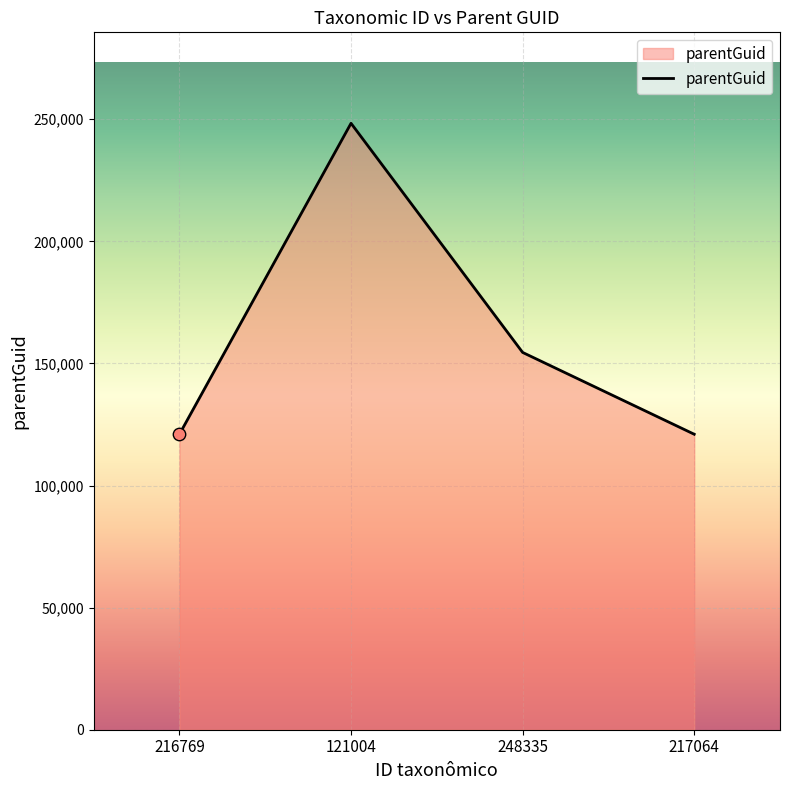

Approximately how many times larger is the value at 248335 compared to 121004?

0.6